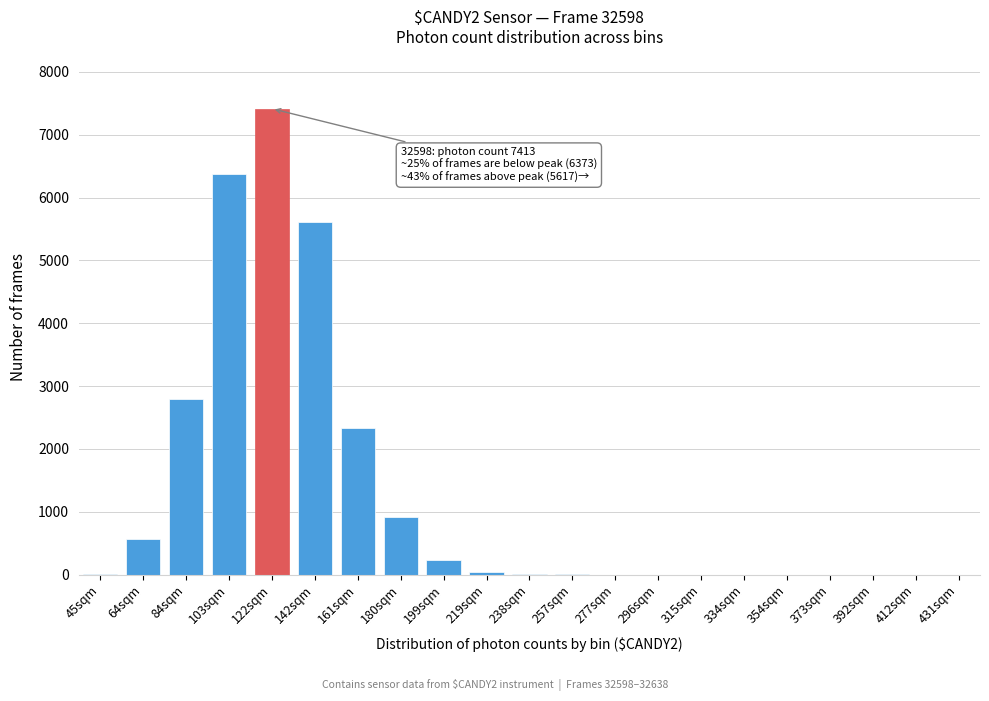

At which label is the value closest to 3706?

84sqm